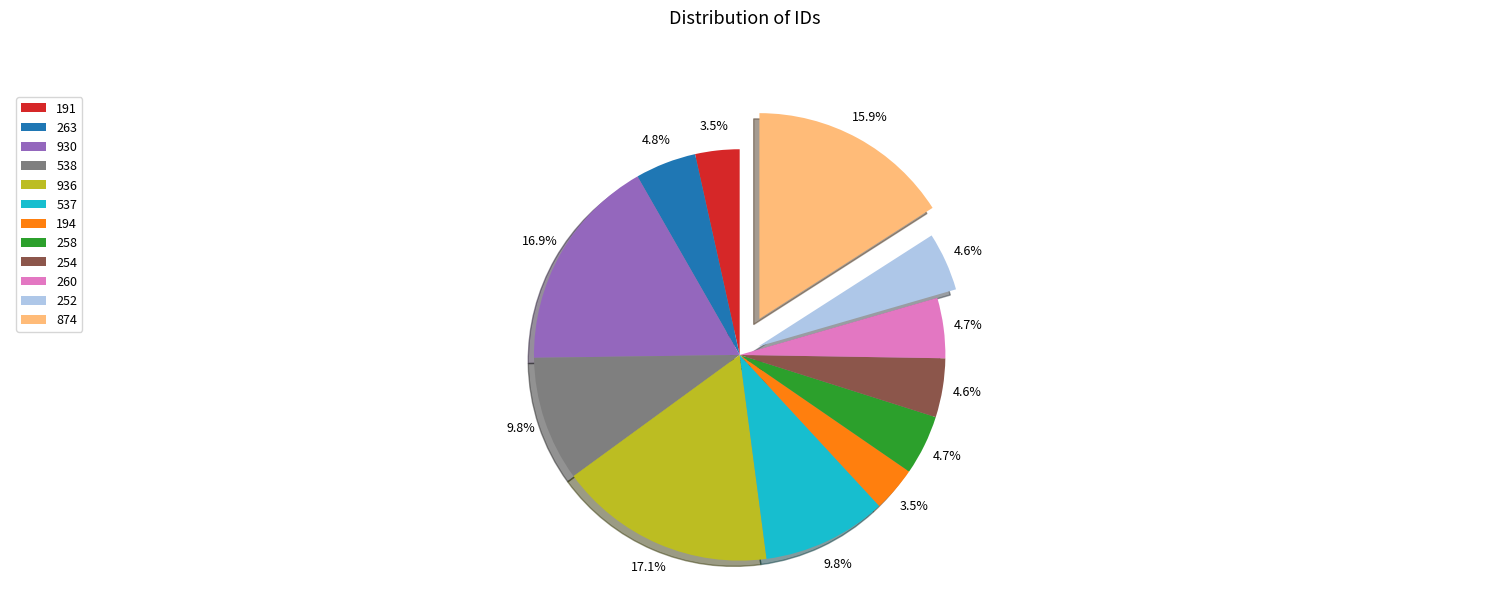

Between 191 and 254, which is larger?

254